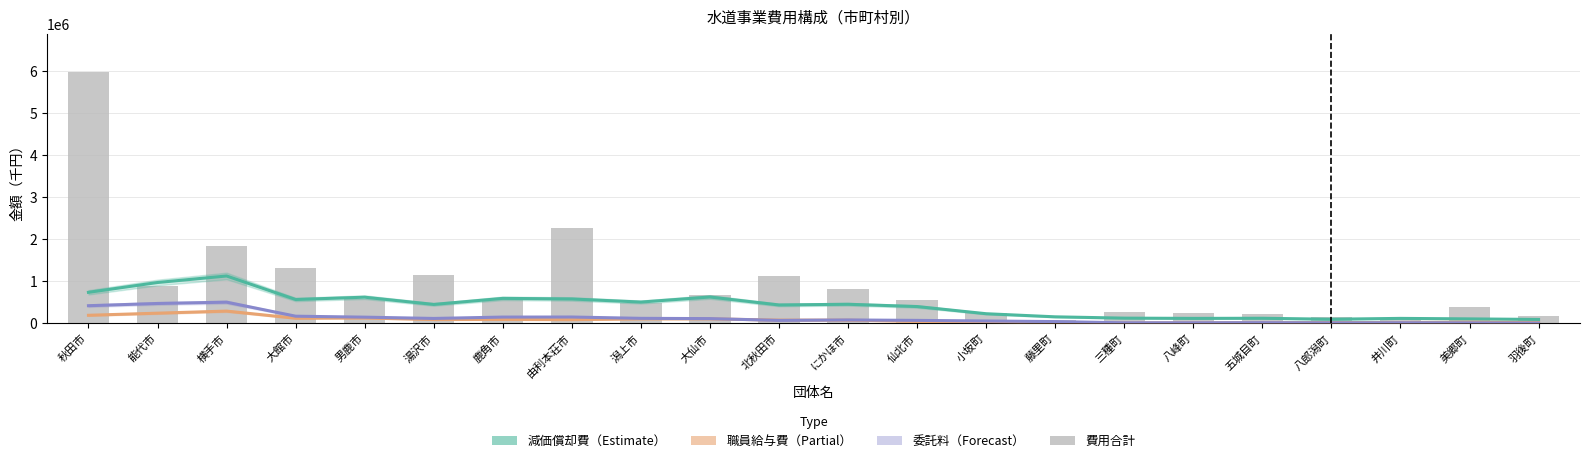

What is the label of the 18th bar from the right?

男鹿市